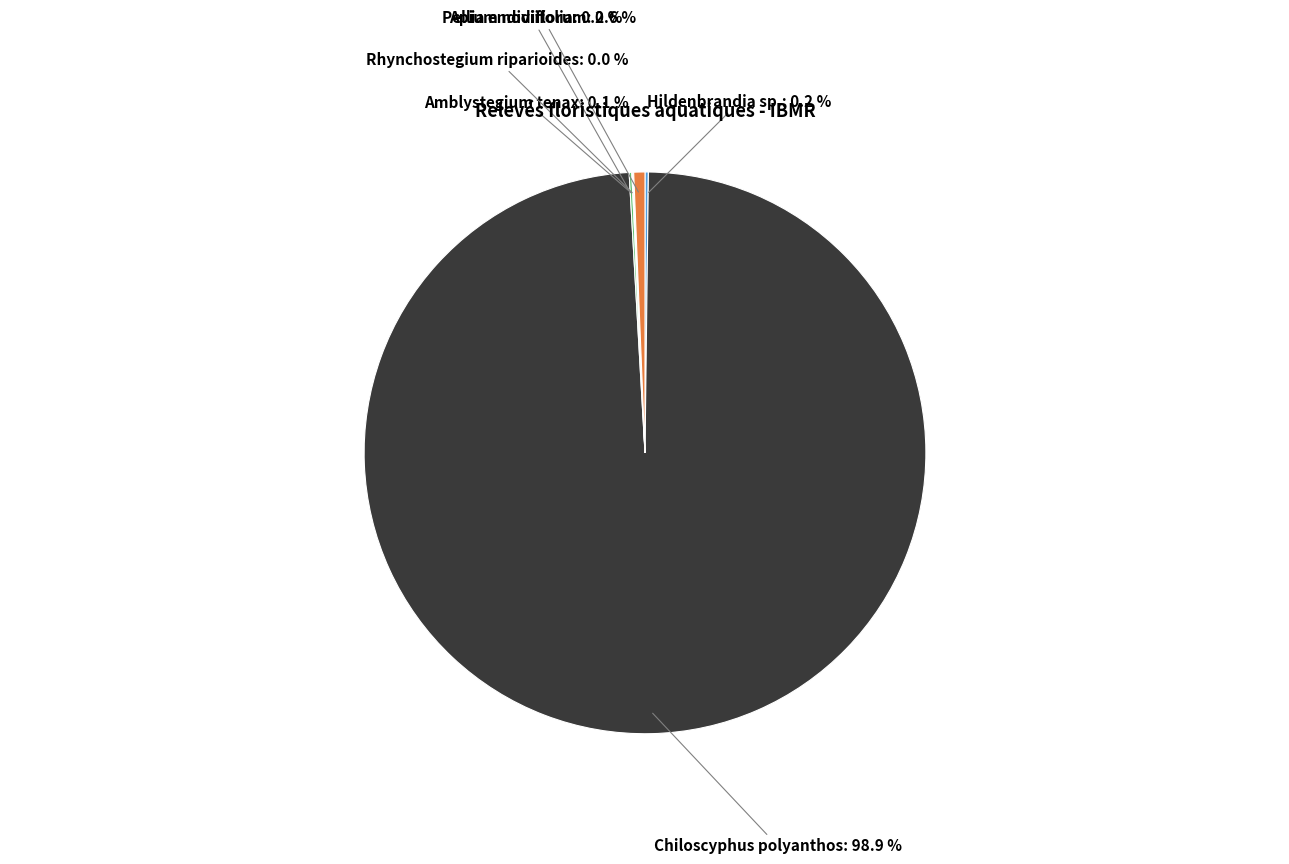

What is the majority slice?

Chiloscyphus polyanthos